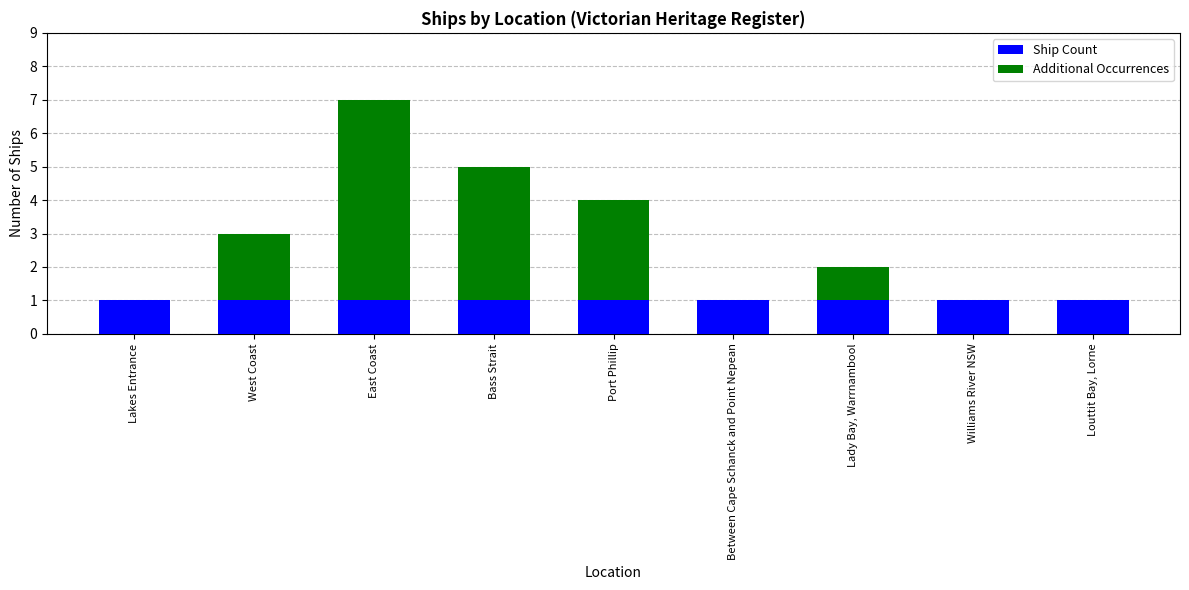

How many bars are there in each group?

2